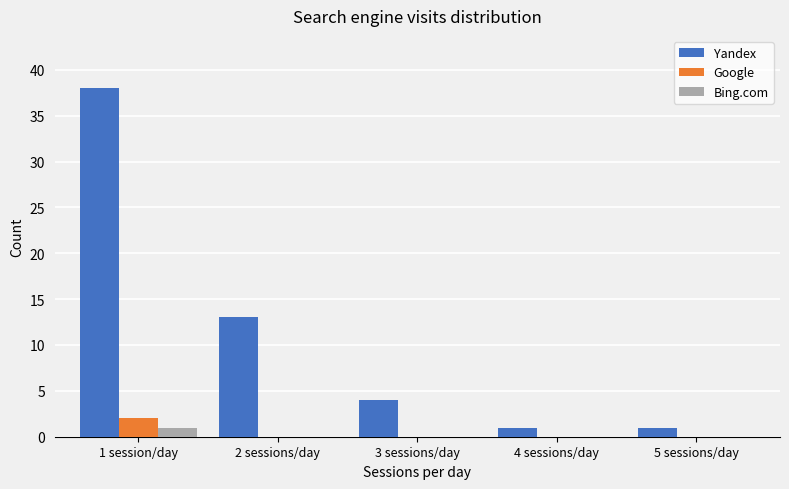

What are all the series names shown in the legend?

Yandex, Google, Bing.com